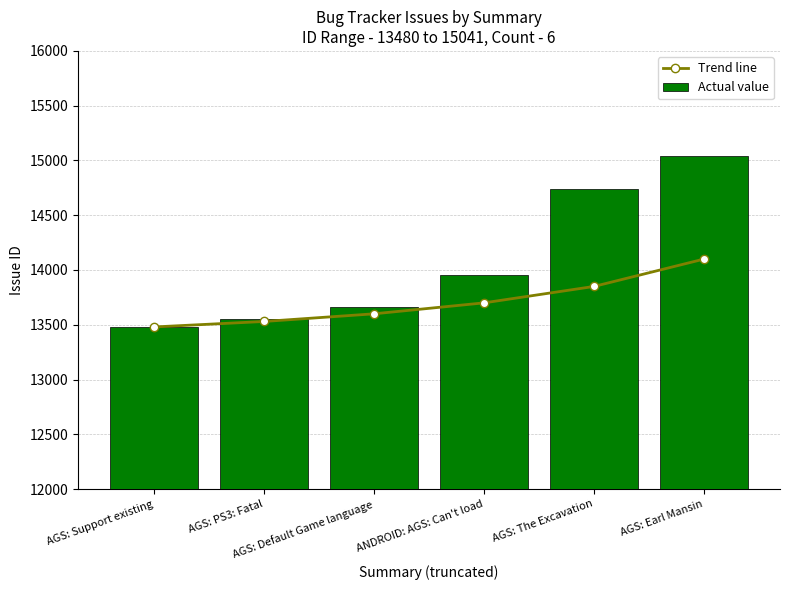

Does the chart contain any negative values?

No